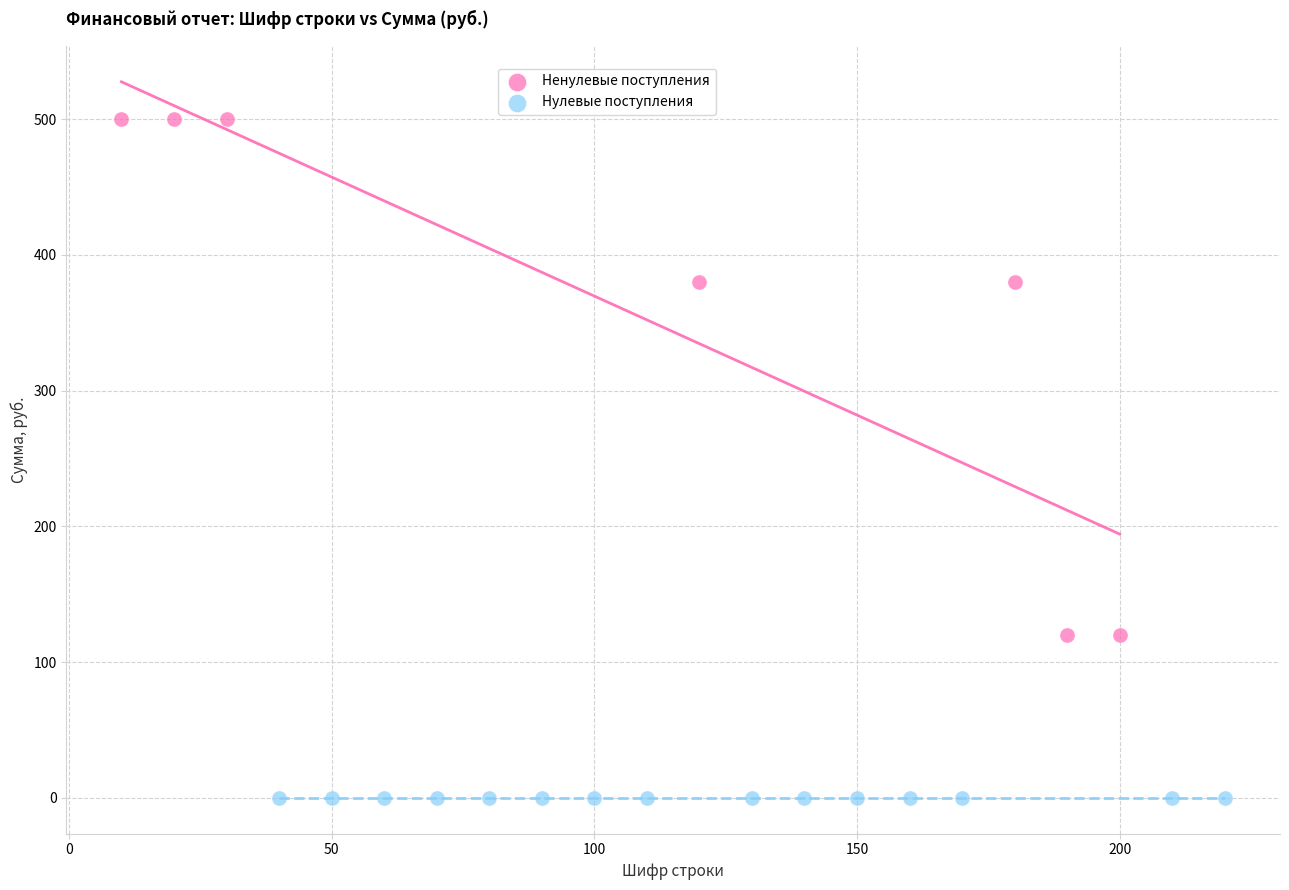

Which series reaches the minimum Y coordinate?

Нулевые поступления